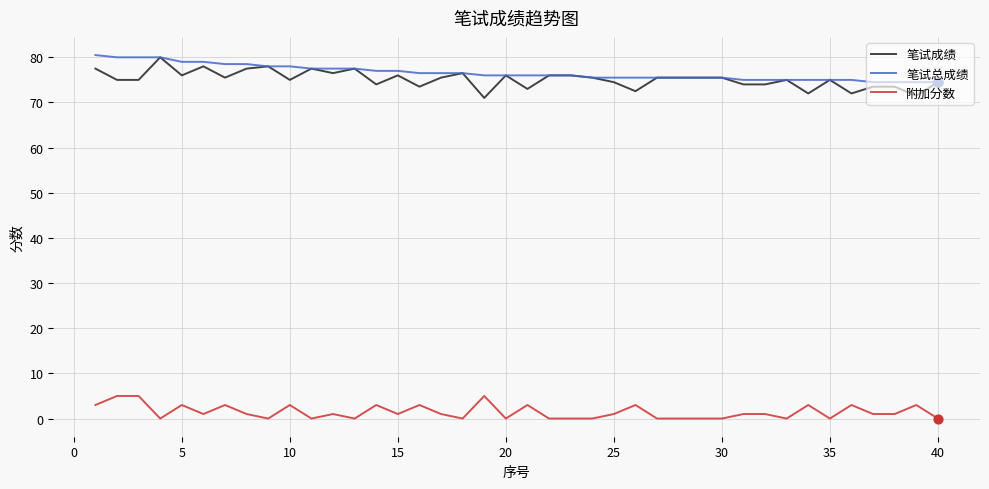

At how many categories does at least one series exceed 18?

40